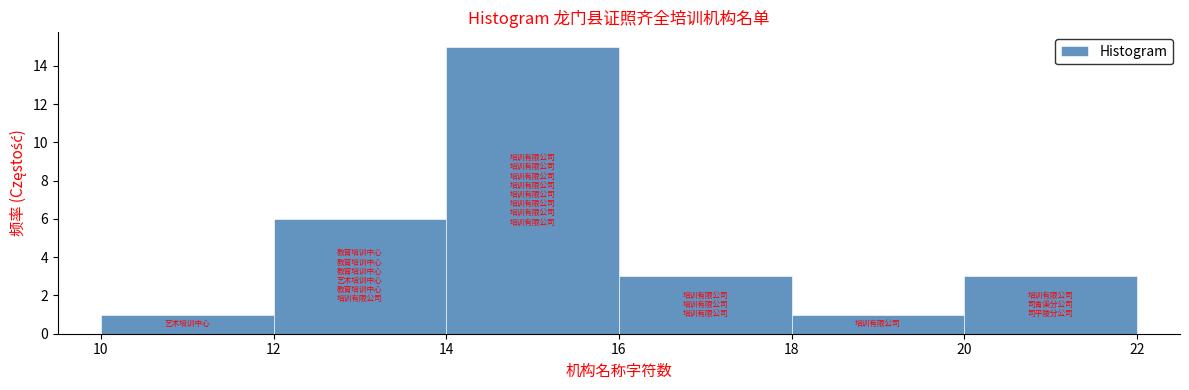

Over which range of the x-axis is the bar tallest?

14 to 16